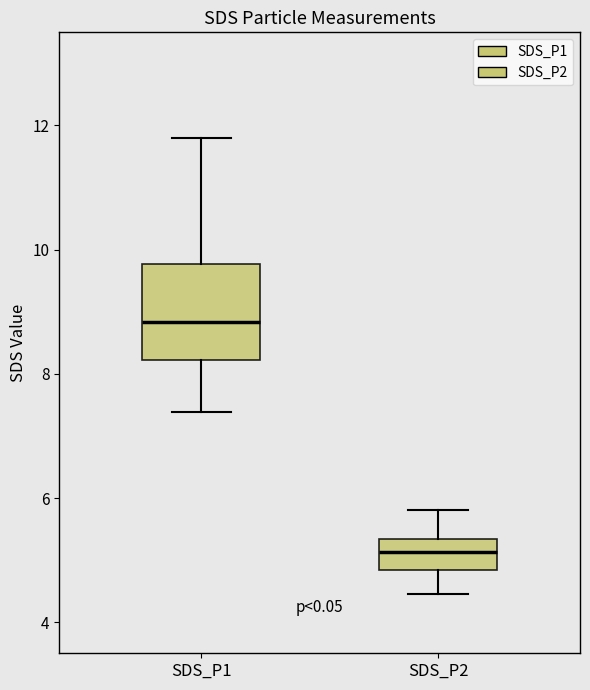

Where does the lower whisker of the box for SDS_P2 end on the y-axis? The values are not printed on the chart, so give them approximately, as read against the axis.

4.4